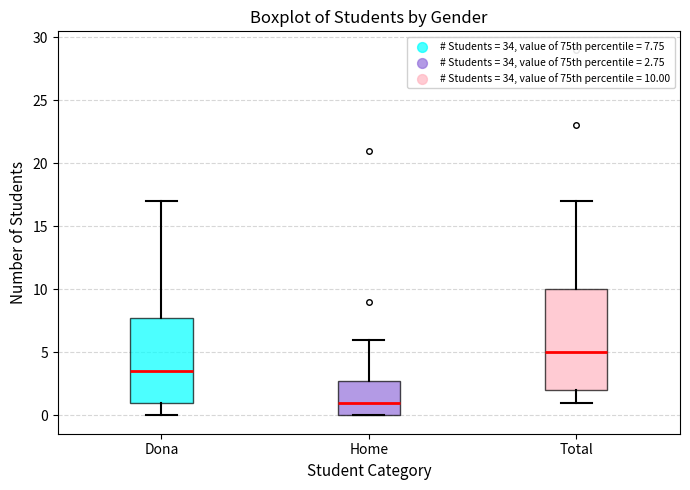

Comparing the boxes themselves (not the whiskers), which one is the tallest?

Total